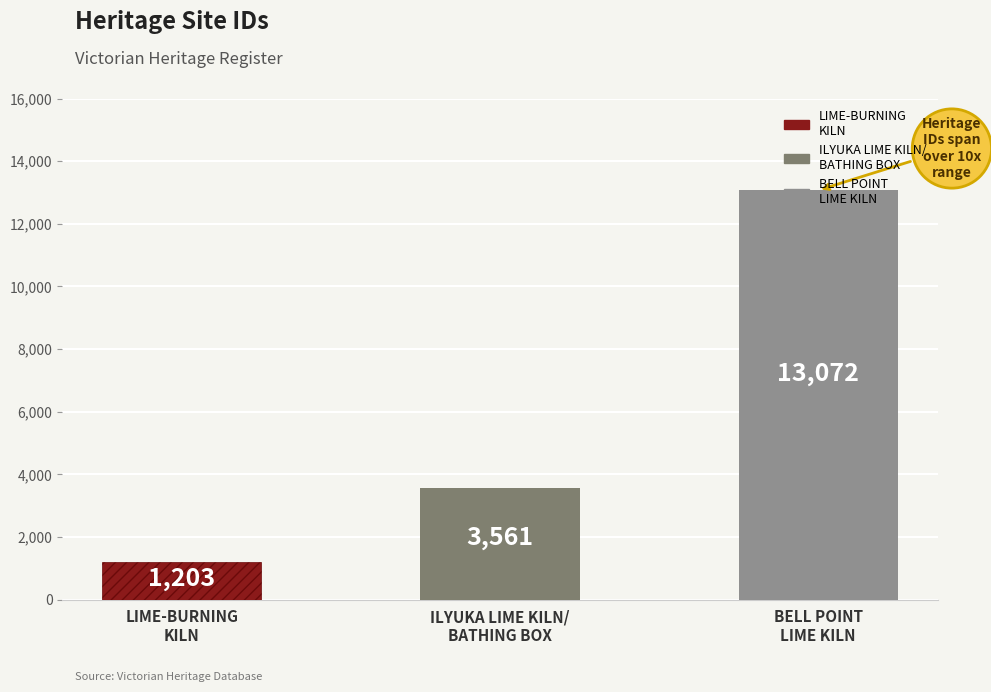

How many series are shown in this chart?

1